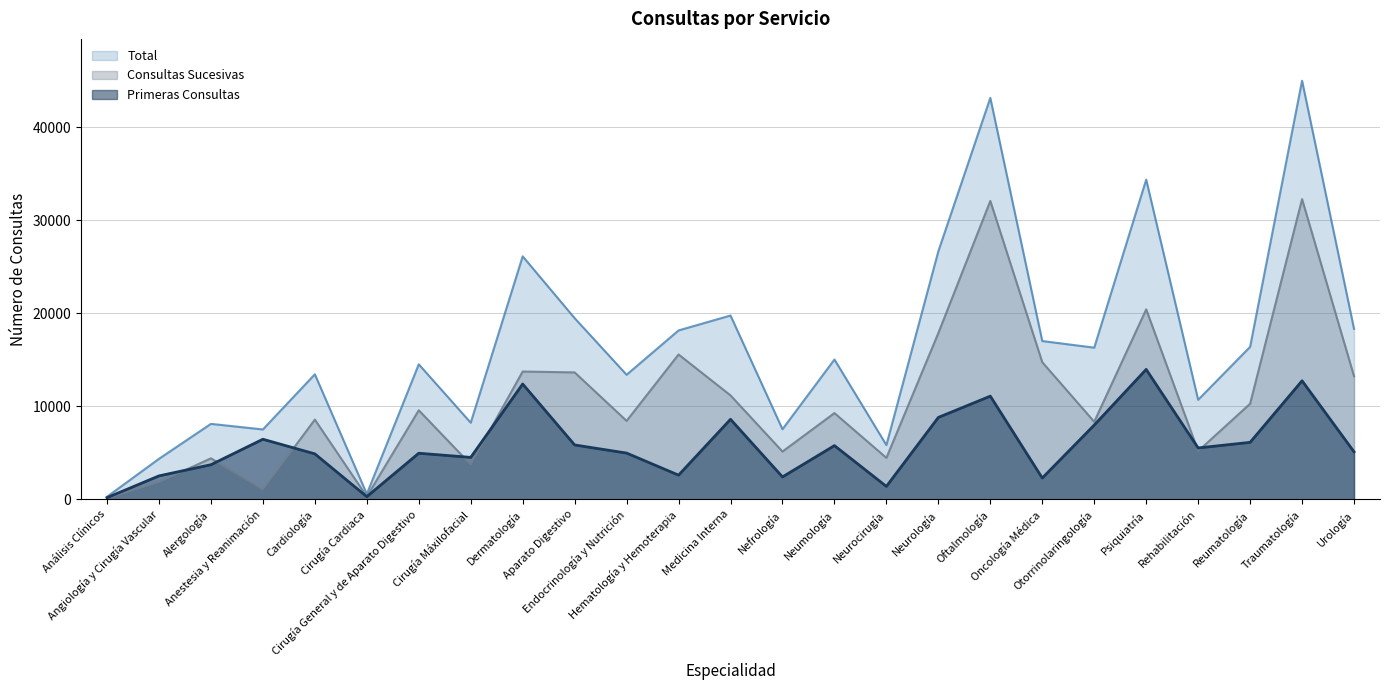

True or false: Consultas Sucesivas and Total intersect in this chart.

False